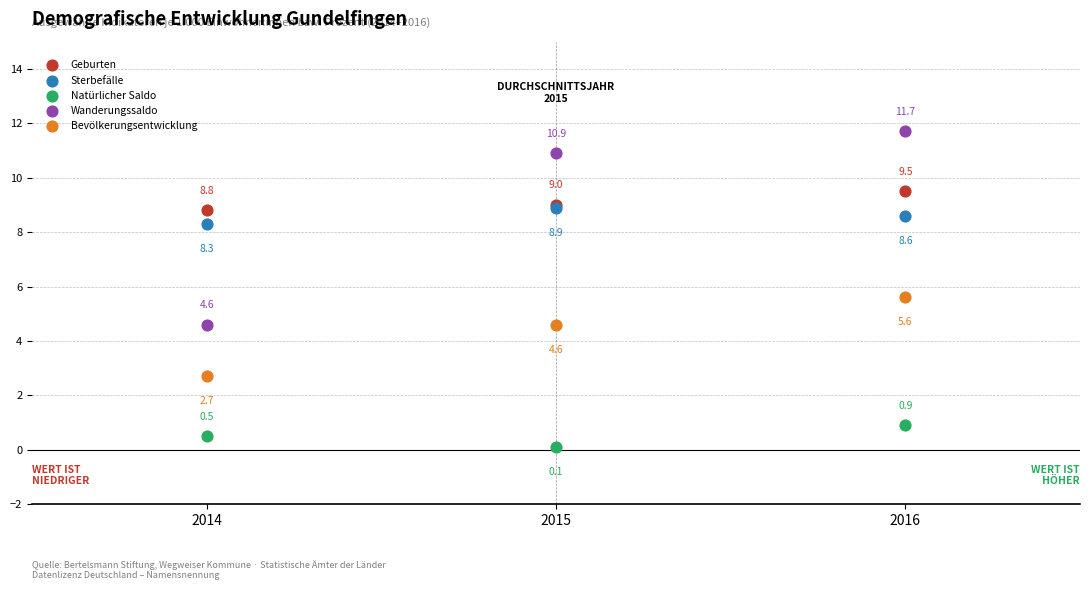

In the Geburten series, what Y value is closest to 9?

9.0